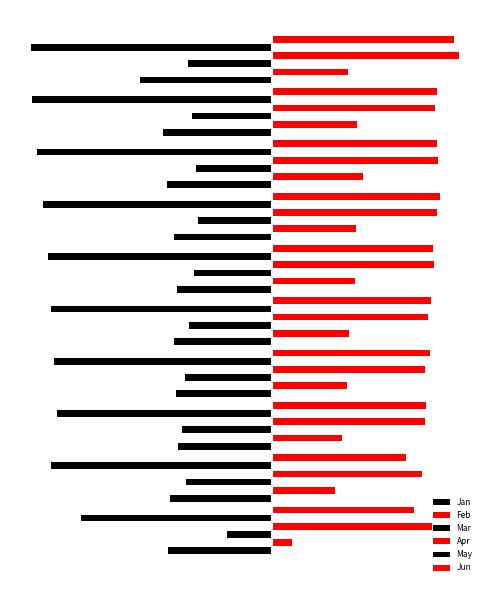

What is the lowest value of the Jan series?

-0.7